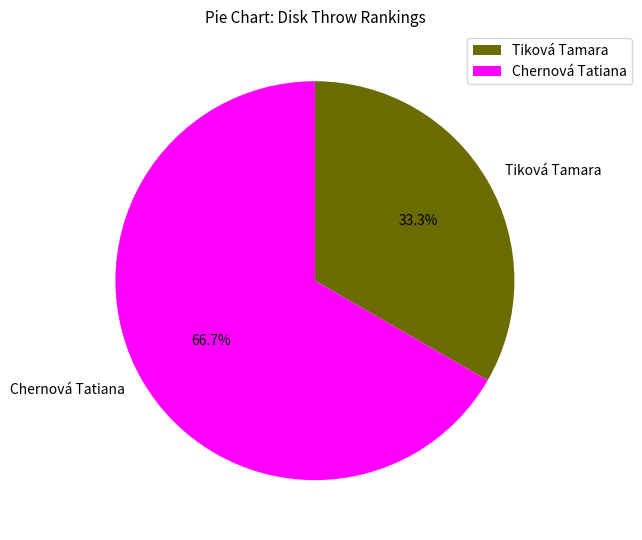

How many segments does this pie chart have?

2